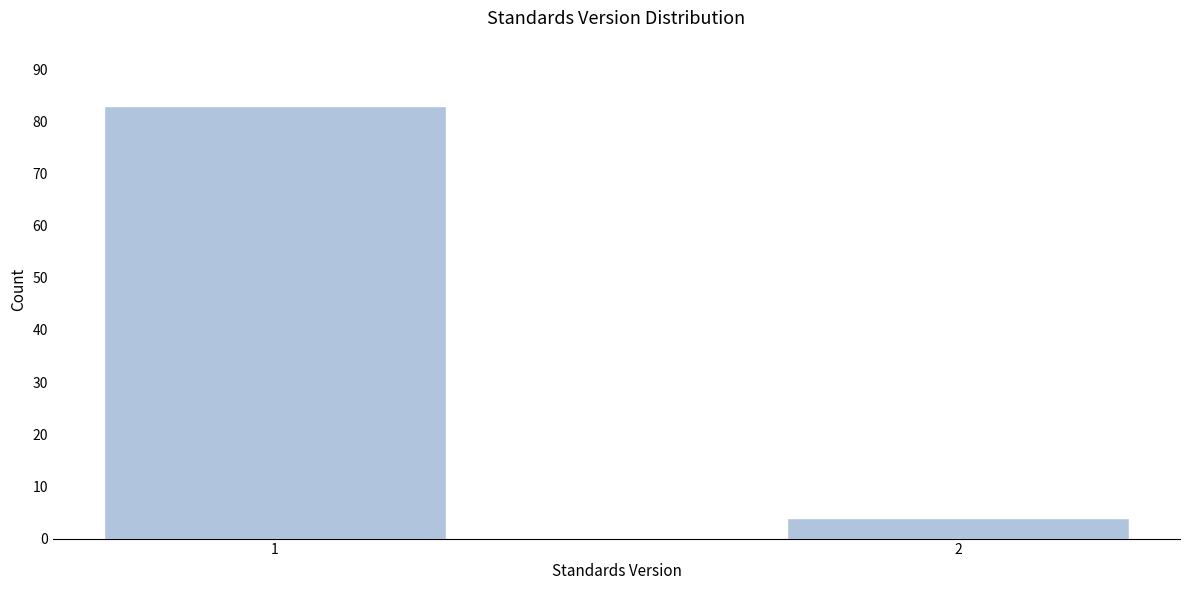

Reading left to right, transcribe all the data shown in this chart.

1=83	2=4